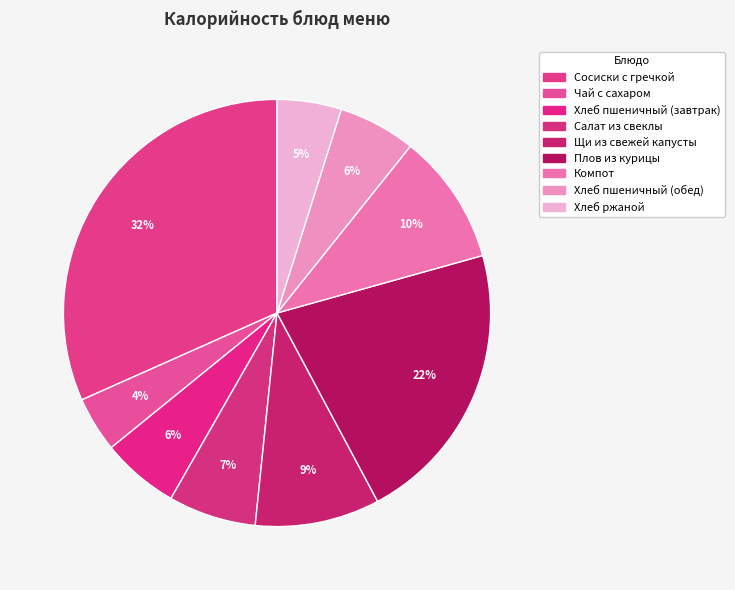

Is the sum of Чай с сахаром and Сосиски с гречкой greater than half?

No